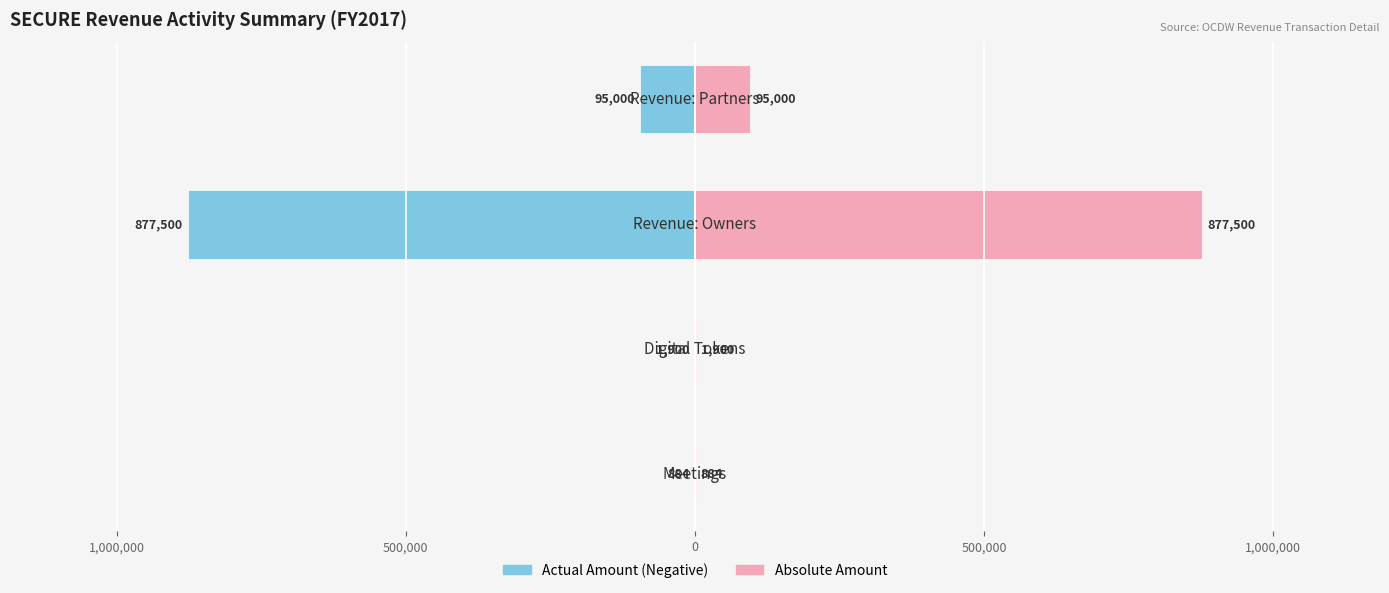

What is the spread (max minus min) of values at 0?

190000